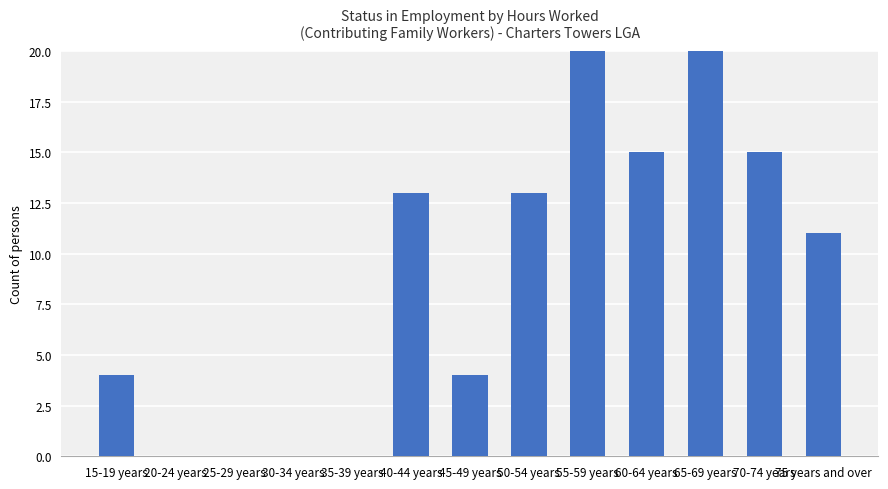

List the labels in order of value, largest first.

55-59 years, 65-69 years, 60-64 years, 70-74 years, 40-44 years, 50-54 years, 75 years and over, 15-19 years, 45-49 years, 20-24 years, 25-29 years, 30-34 years, 35-39 years